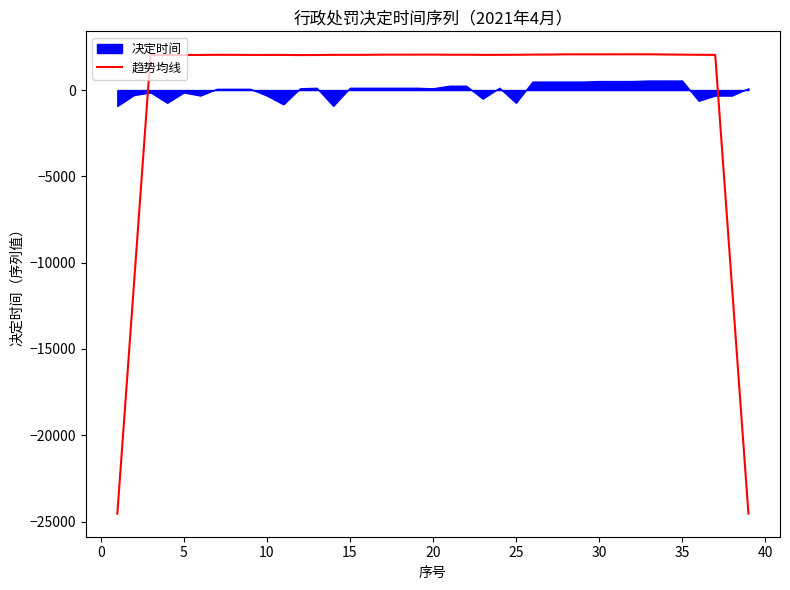

How many values exceed 2039?

24